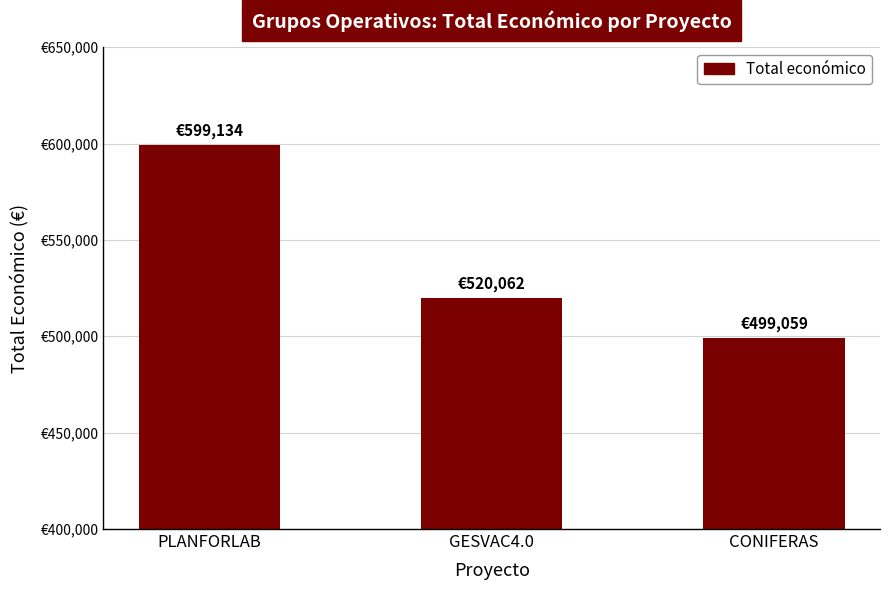

At which label is the value closest to 549096?

GESVAC4.0